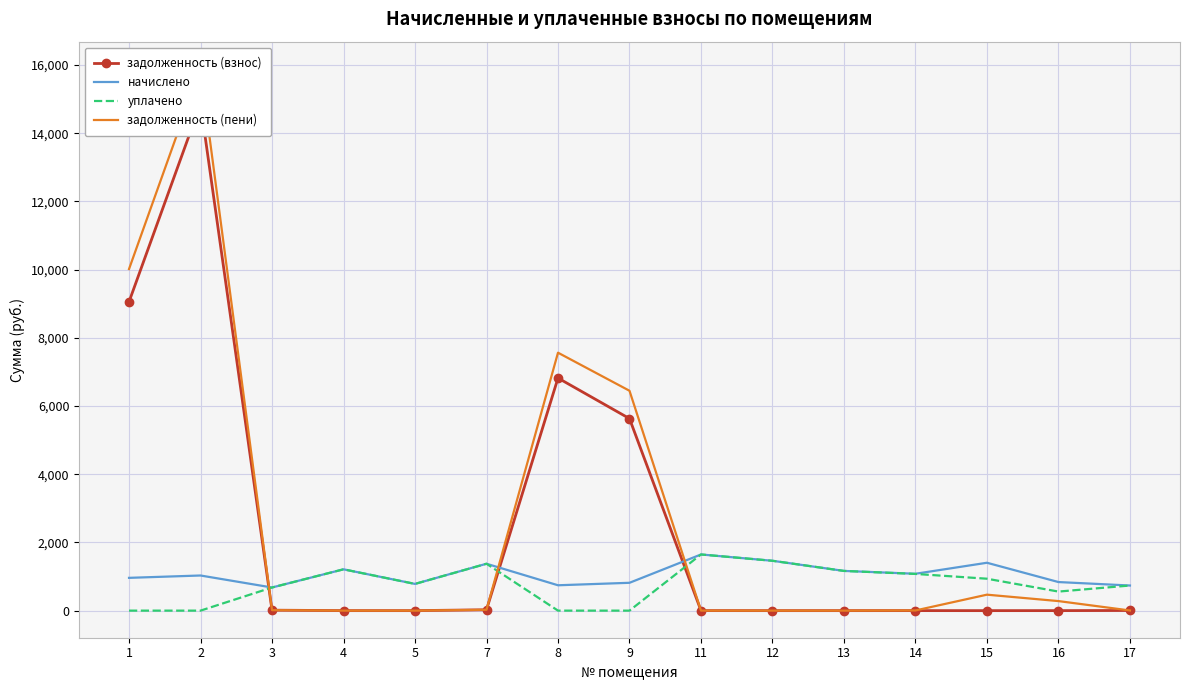

Rank the series at 16 from lowest to highest value.

задолженность (взнос), задолженность (пени), уплачено, начислено